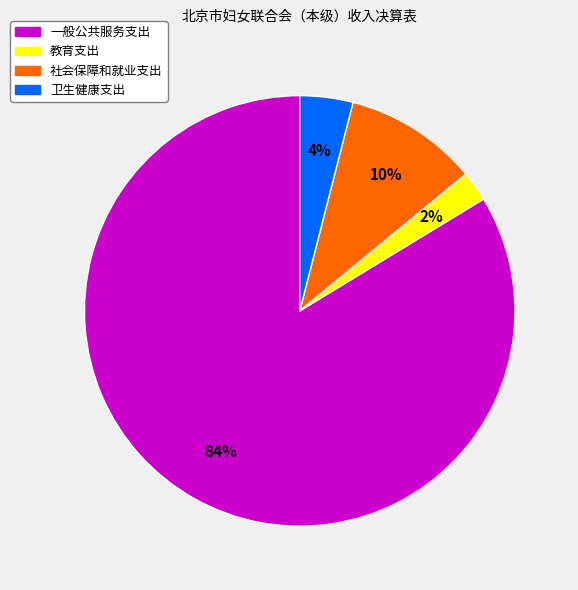

What is the largest slice in the pie chart?

一般公共服务支出